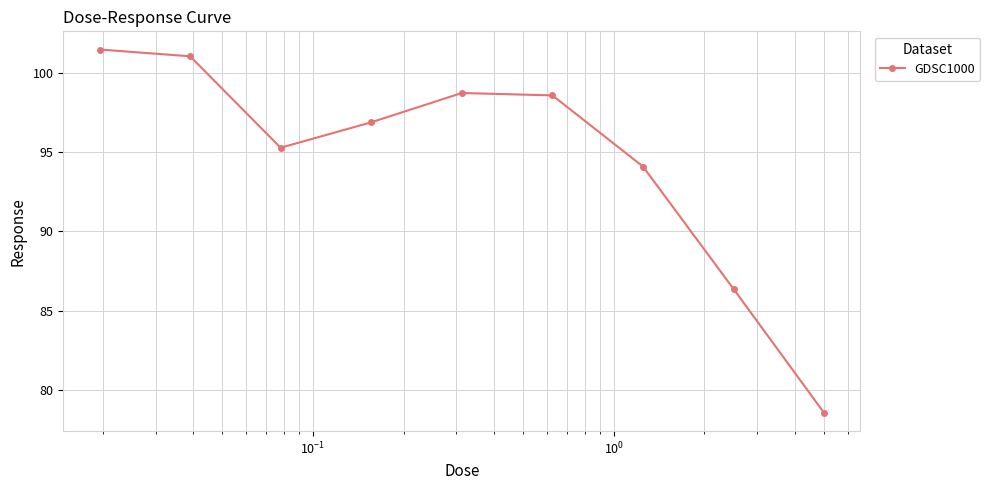

How many interior local peaks (higher than both neighbors) does the data have?

1